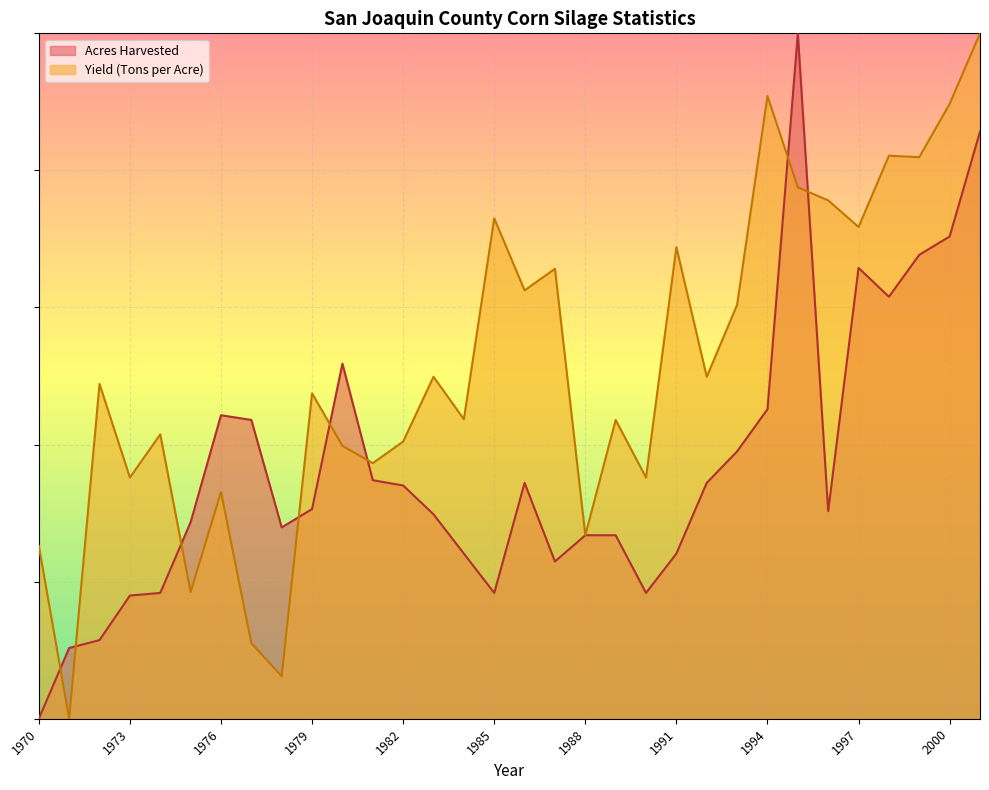

How many values in Acres Harvested are above zero?

31